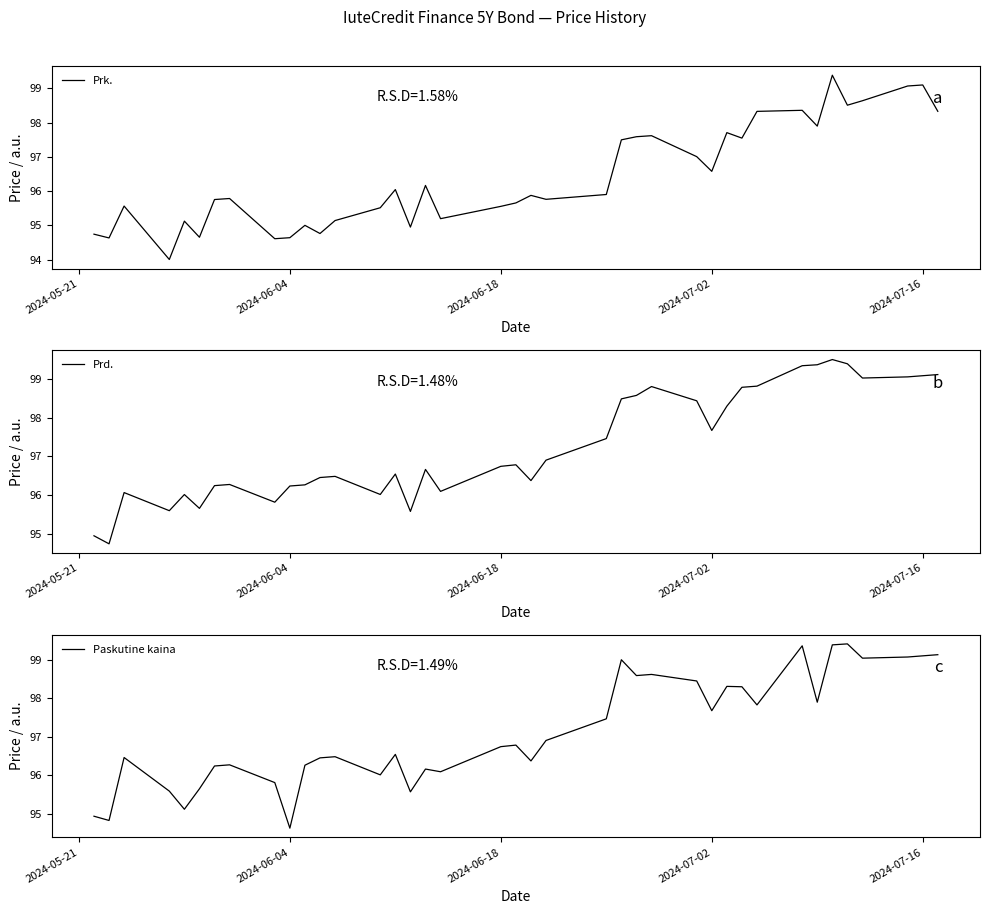

What is the maximum value for Prd.?

99.5